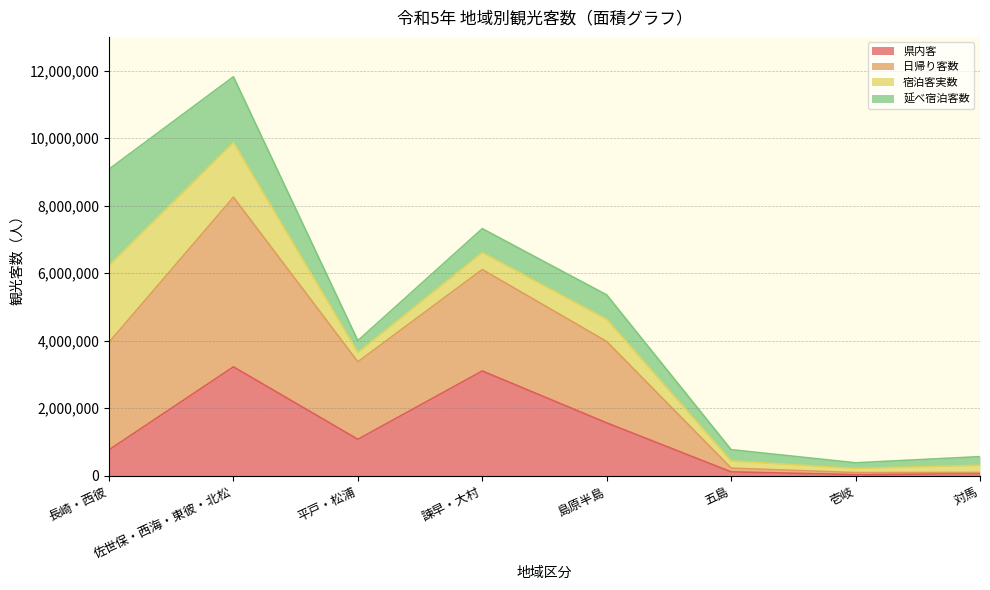

At how many categories does at least one series exceed 1336307?

5